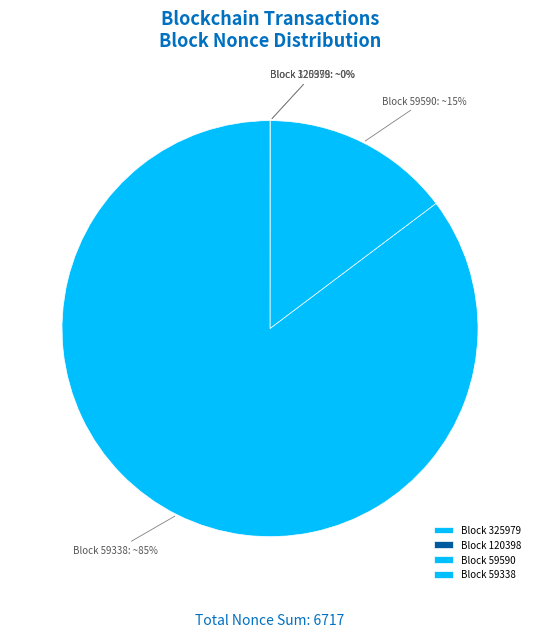

Which category accounts for the majority?

Block 59338